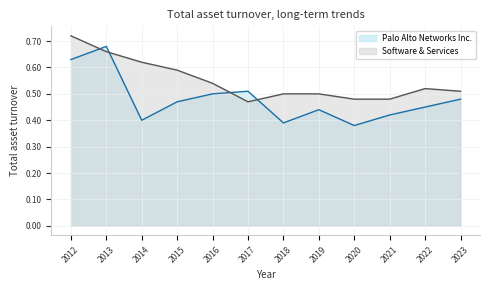

What is the difference between the maximum and minimum values in the Palo Alto Networks Inc. series?

0.3